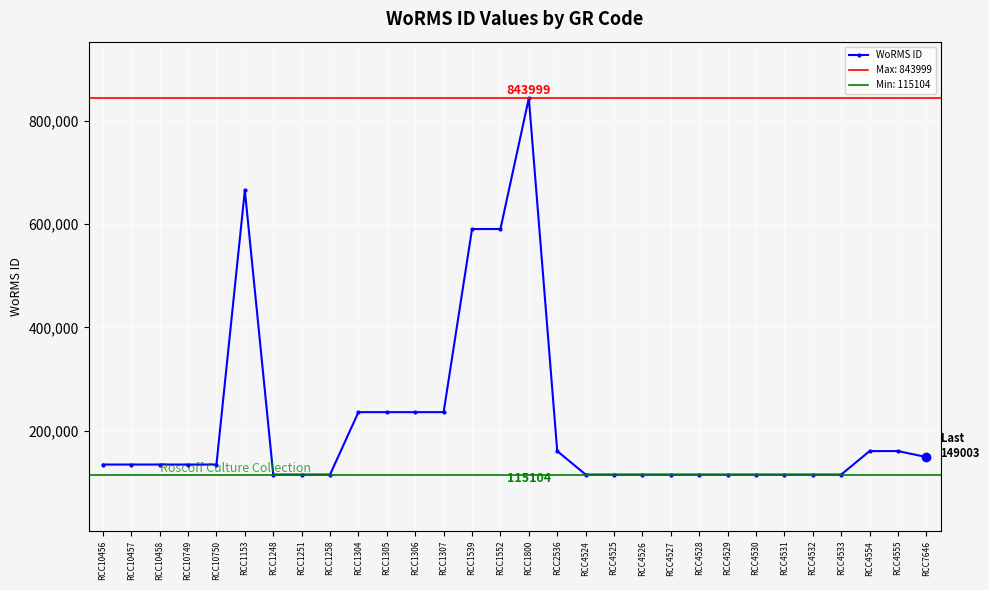

What is the sum of the values at RCC1304 and RCC7646?

384958